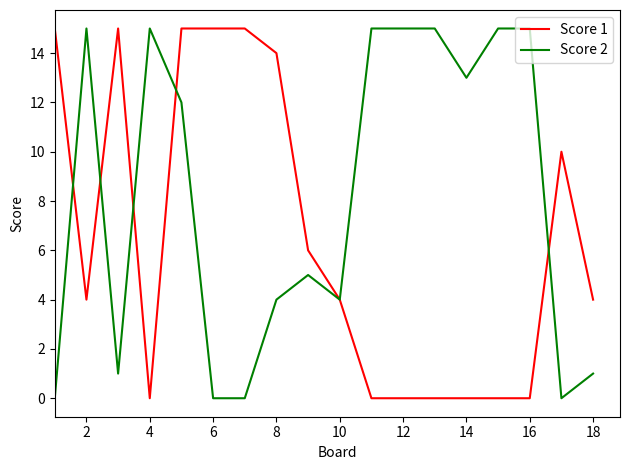

Does the chart display data point markers on the line(s)?

No